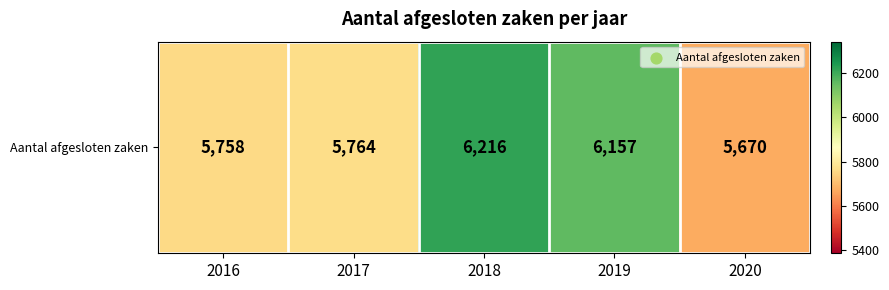

List the labels in order of value, largest first.

2018, 2019, 2017, 2016, 2020